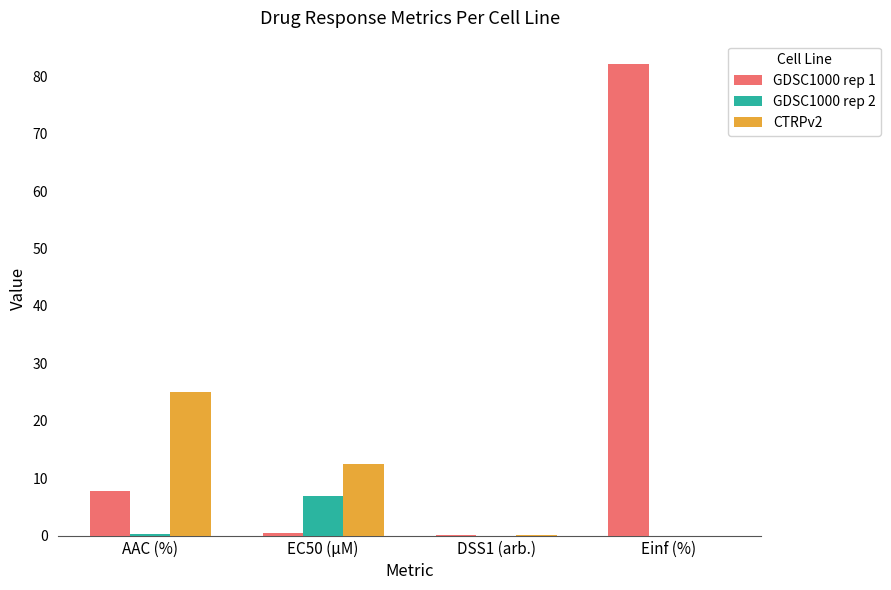

Which category has the highest value across all series?

Einf (%)